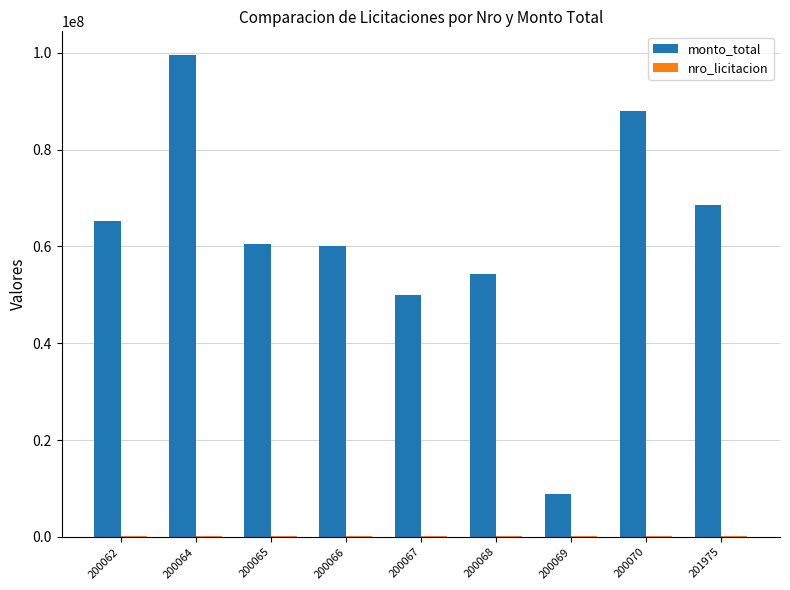

At which category is the sum across all series the highest?

200064